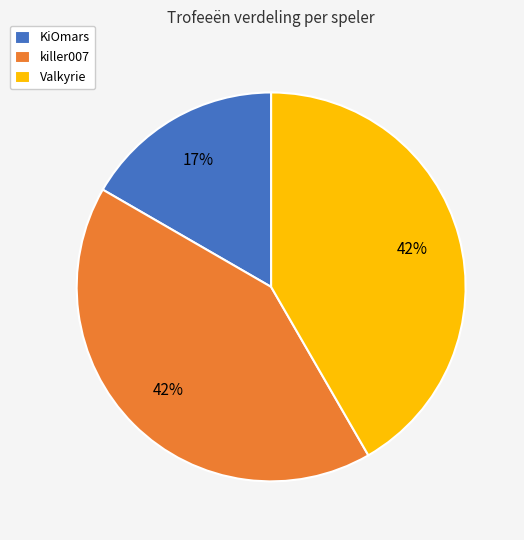

What is the smallest slice in the pie chart?

KiOmars